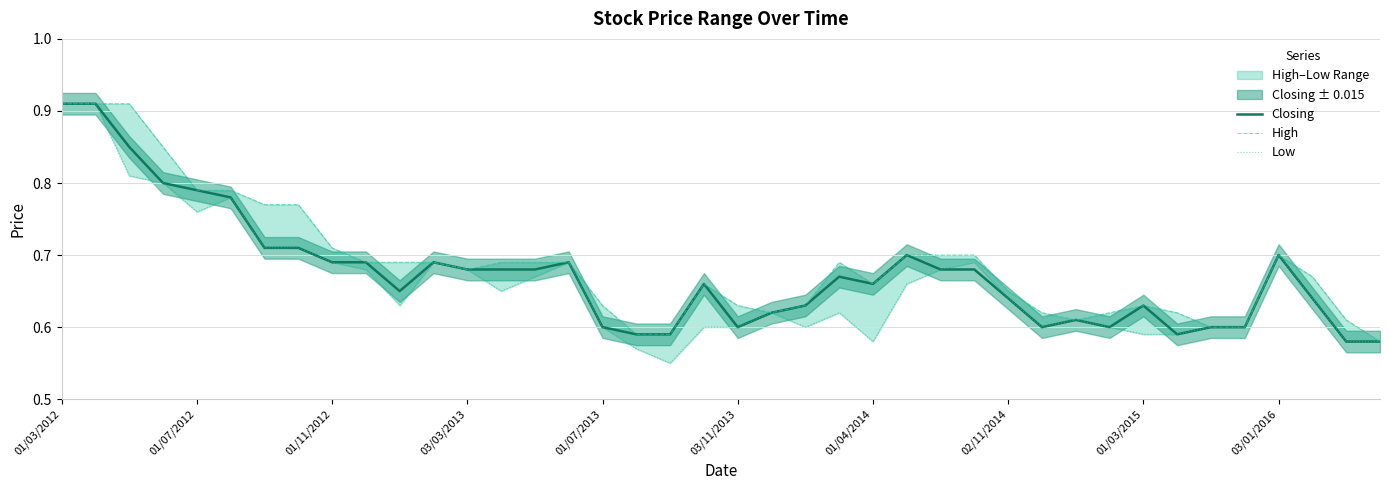

Is it true that Closing equals 0.9 at 01/11/2012?

False